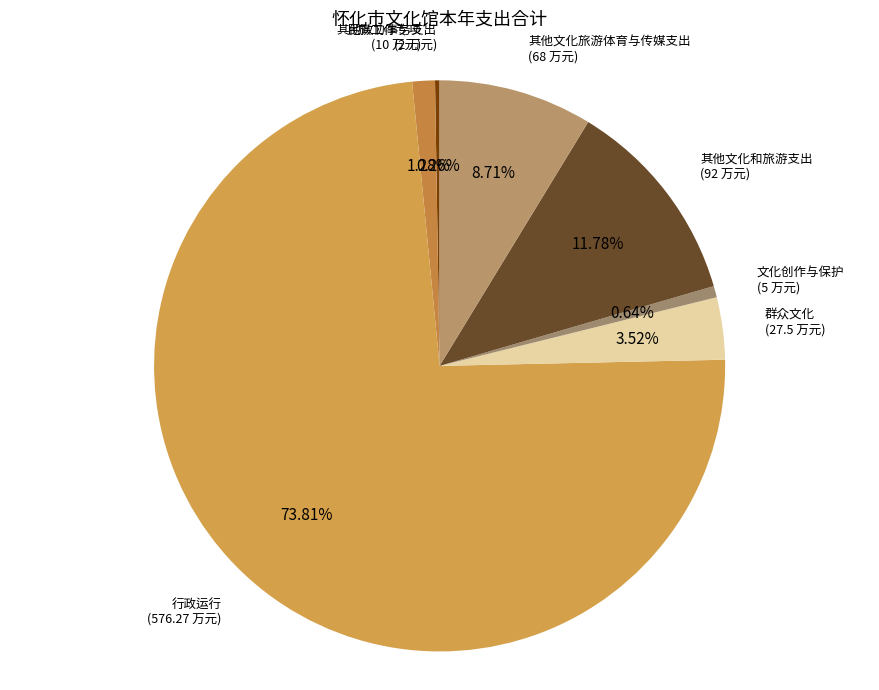

How many slices are in this pie chart?

7